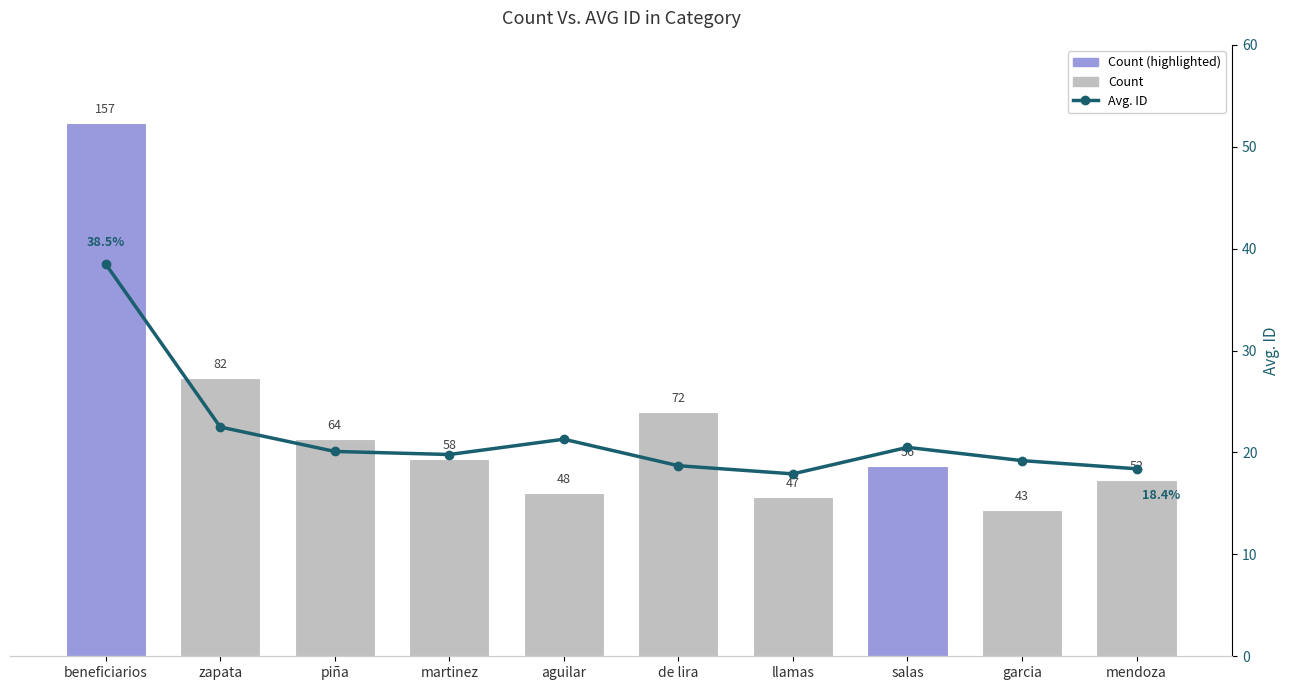

List the labels in order of Avg. ID value, largest first.

beneficiarios, zapata, aguilar, salas, piña, martinez, garcia, de lira, mendoza, llamas